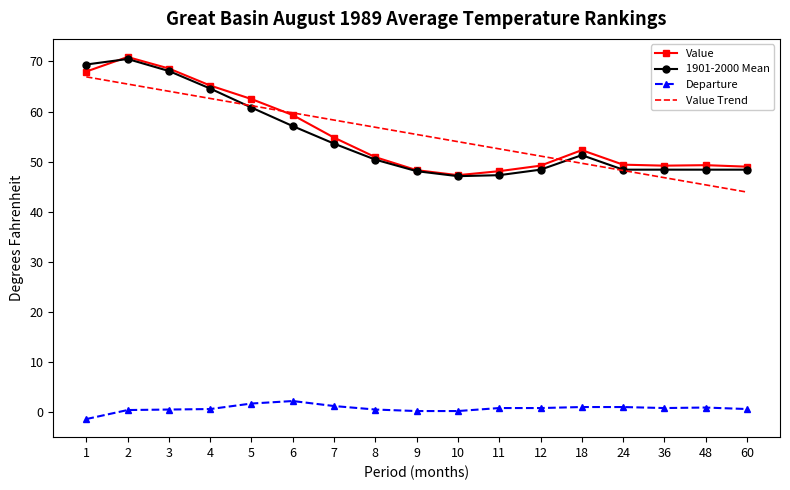

True or false: Departure and Value Trend intersect in this chart.

False